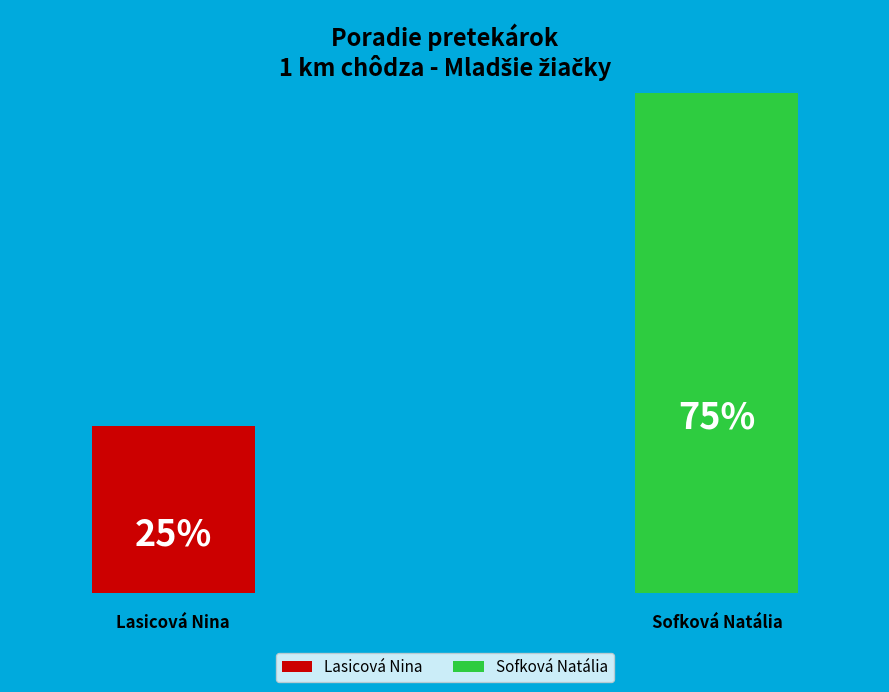

How many slices are in this pie chart?

2